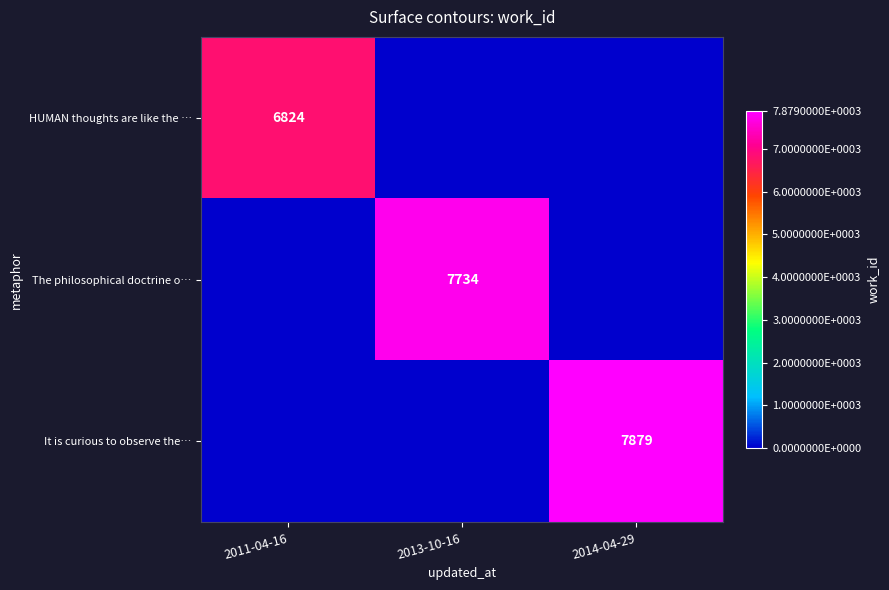

Is the value of HUMAN thoughts are like the … at 2011-04-16 greater than the value of It is curious to observe the… at 2014-04-29?

No